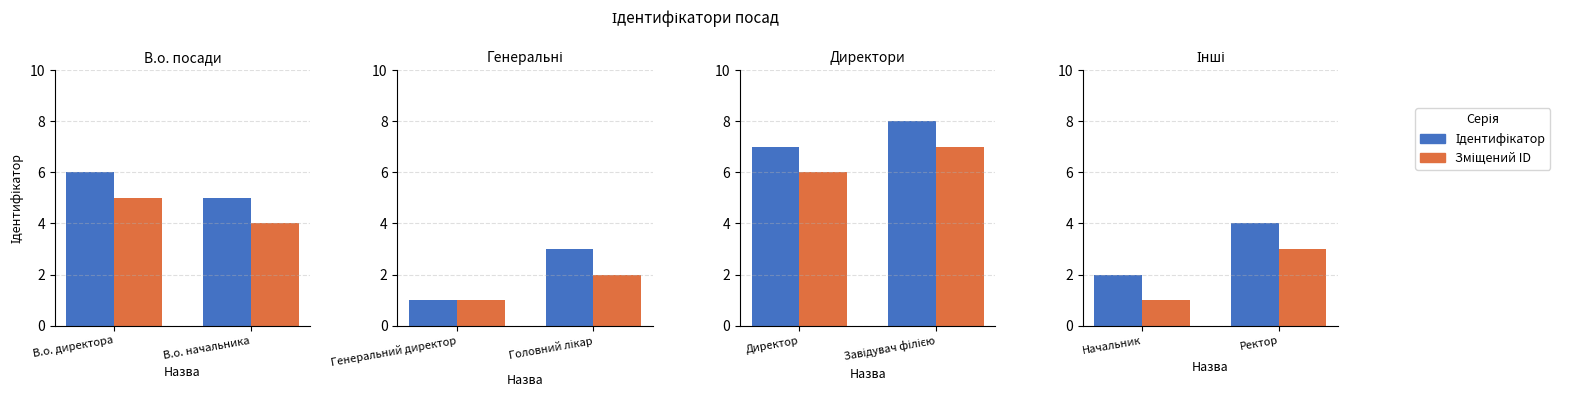

Rank the series at Начальник from highest to lowest value.

Ідентифікатор, Зміщений ID